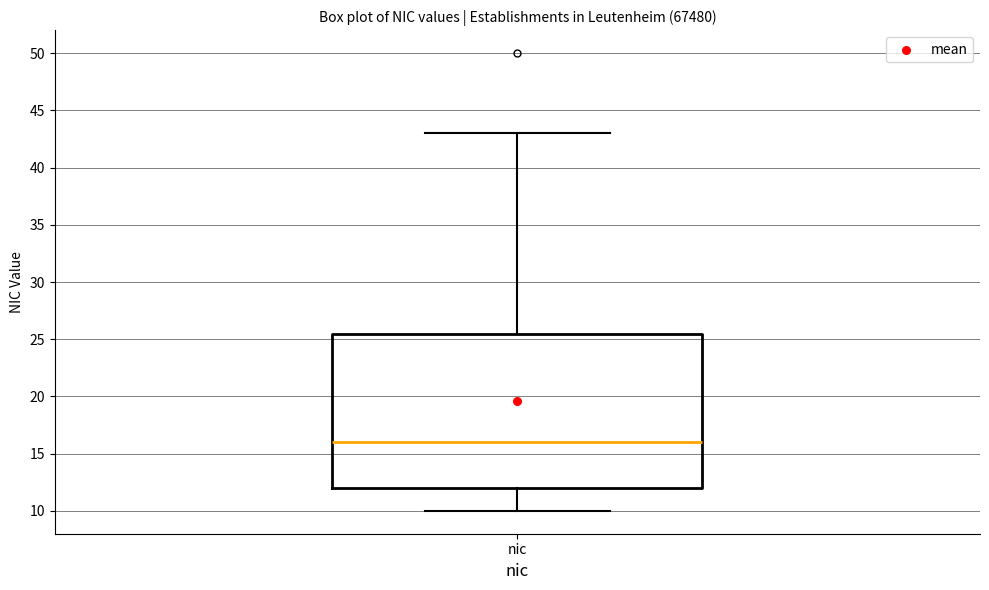

Where does the median line of the box for nic sit on the y-axis? The values are not printed on the chart, so give them approximately, as read against the axis.

16.0